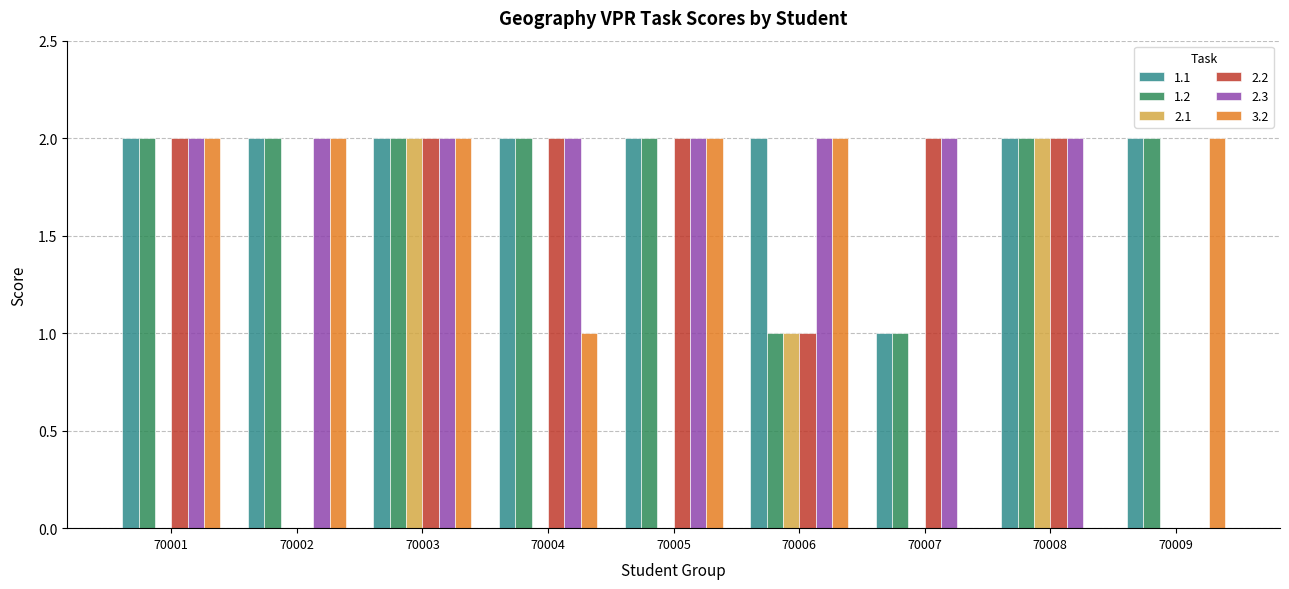

Where is 3.2 nearest to the value 1?

70004